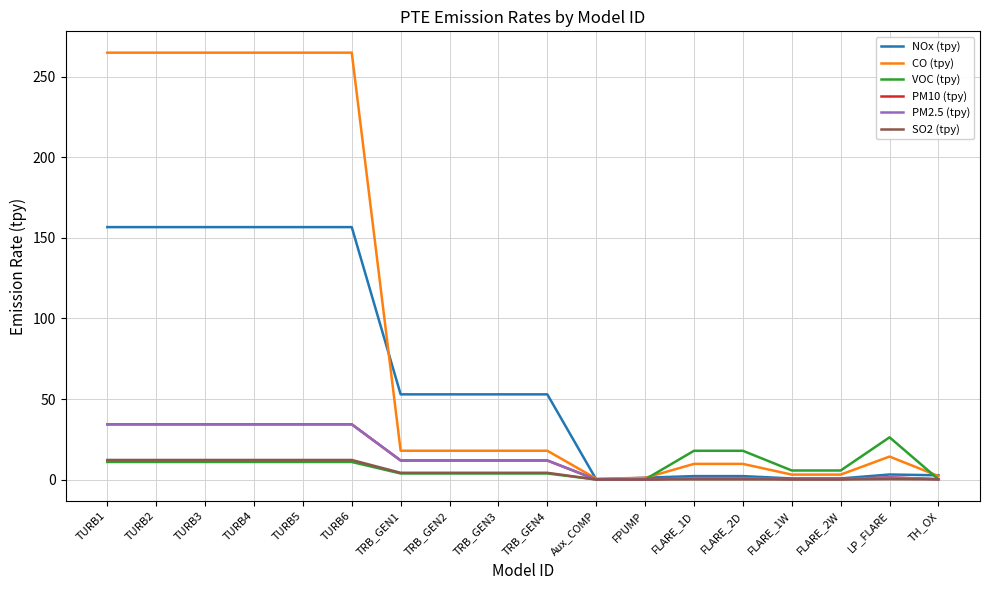

What is the difference between the highest and lowest values at TURB3?

254.1